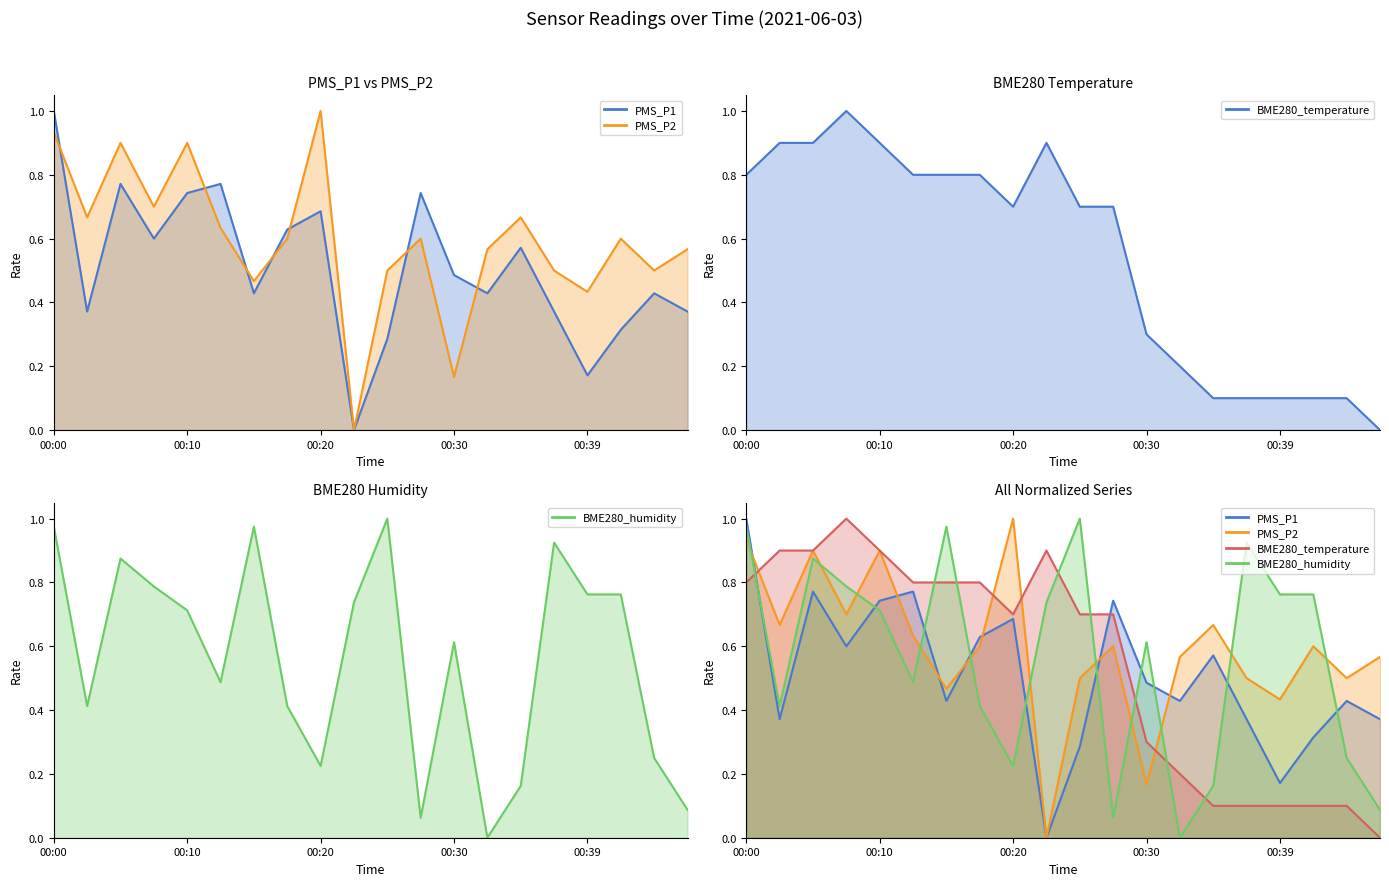

How many positive values does the PMS_P1 series have?

19